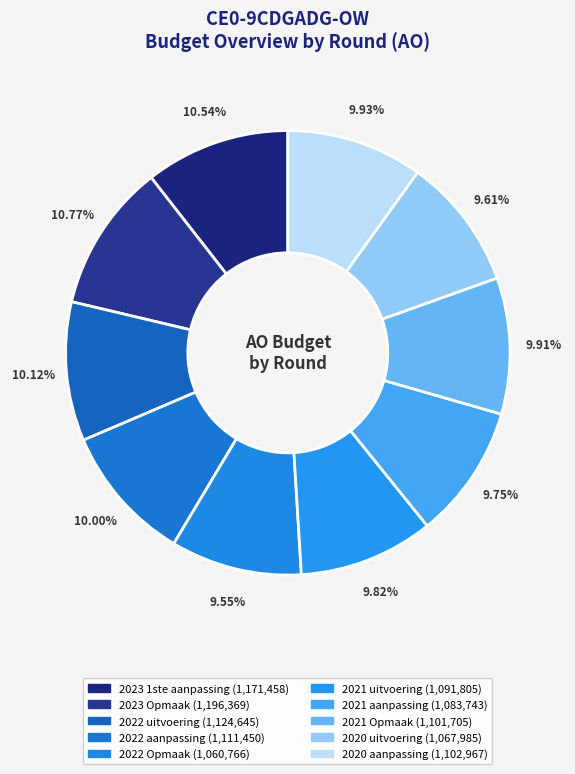

To the nearest percent, what portion does 2021 uitvoering represent?

10%